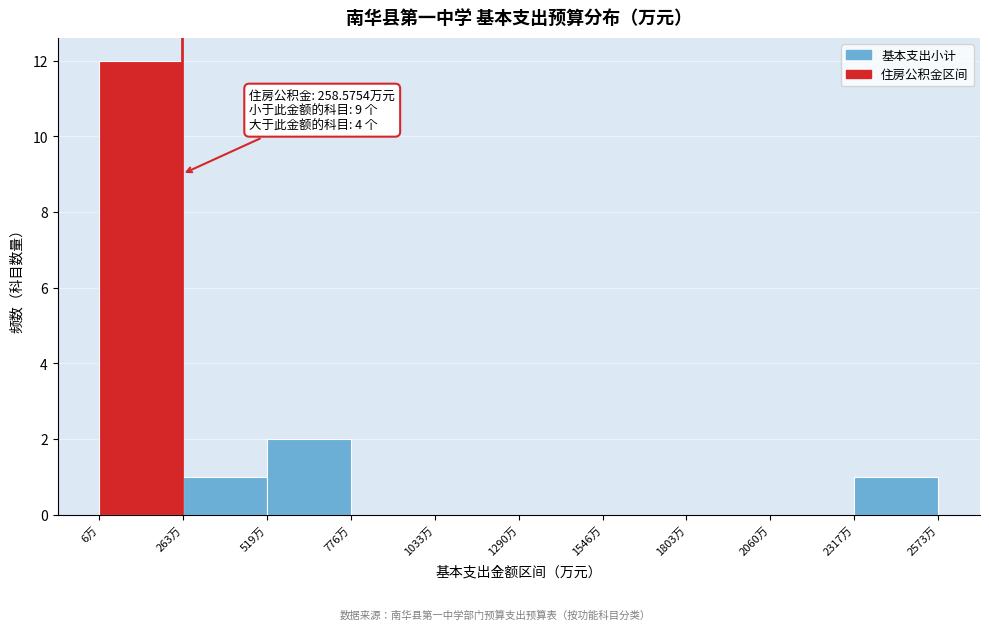

Which range on the x-axis has the tallest bar?

0 to 250